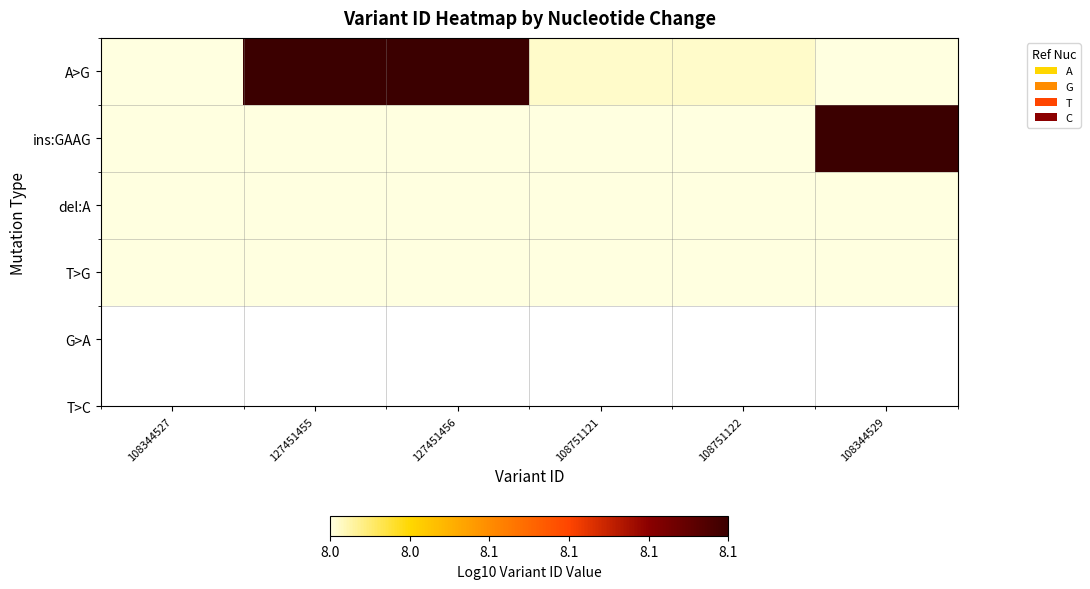

At 108751121, list the series in order from largest to smallest.

A>G, T>G, del:A, ins:GAAG